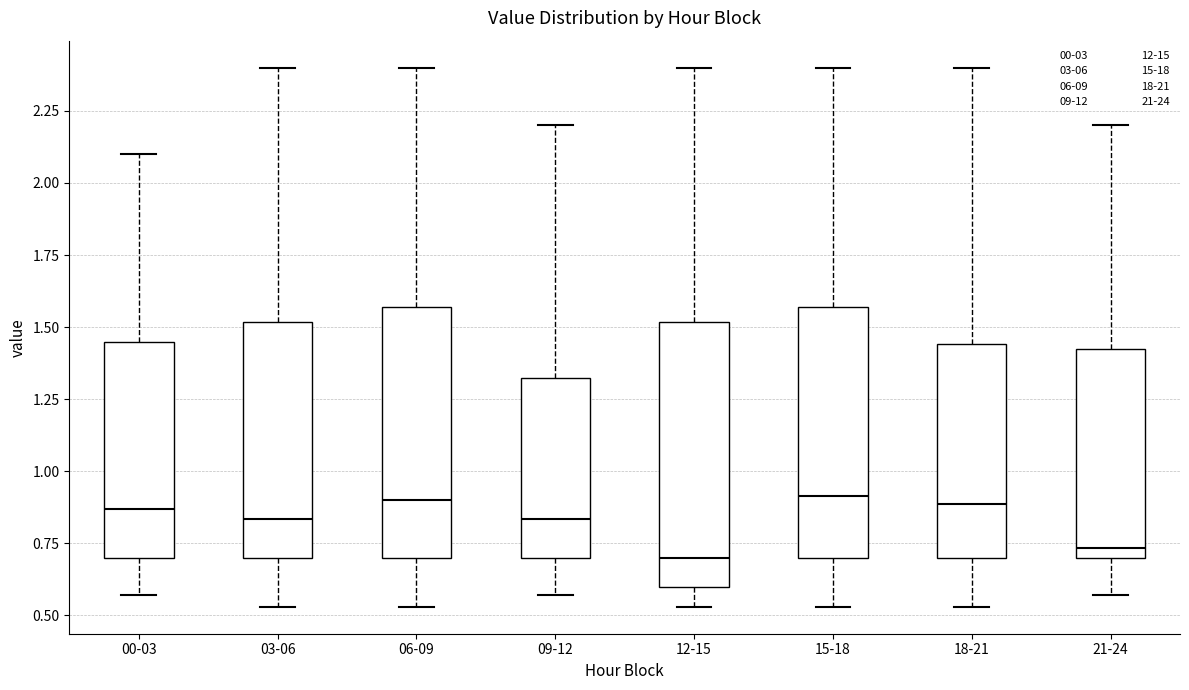

Where does the upper whisker of the box for 00-03 end on the y-axis? The values are not printed on the chart, so give them approximately, as read against the axis.

2.10